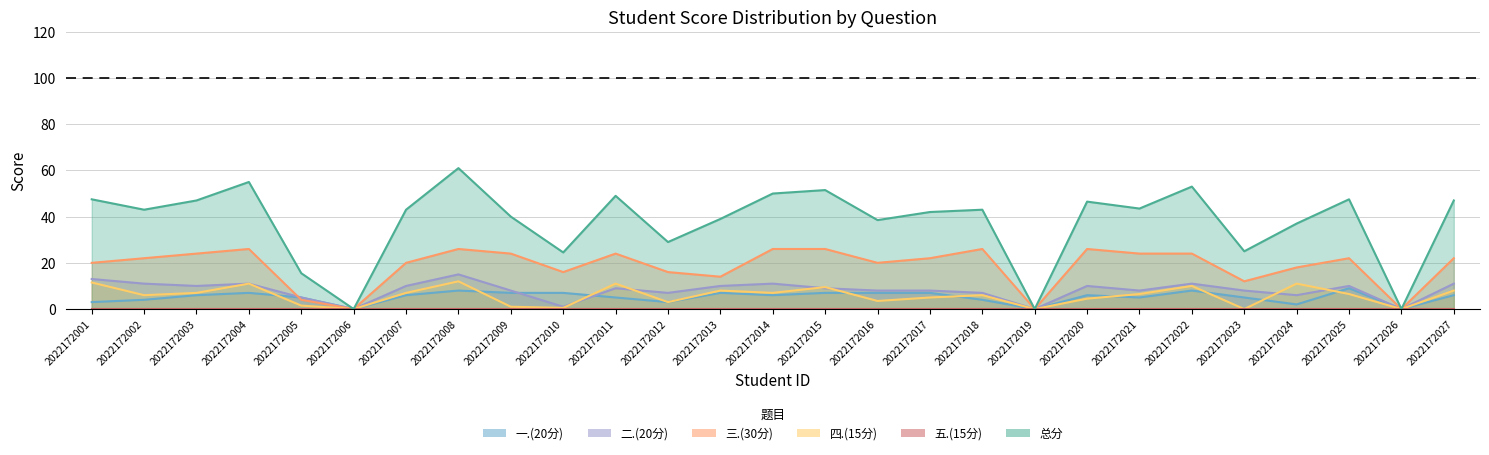

What is the value of the 二.(20分) point at the 21st from the left?

8.0